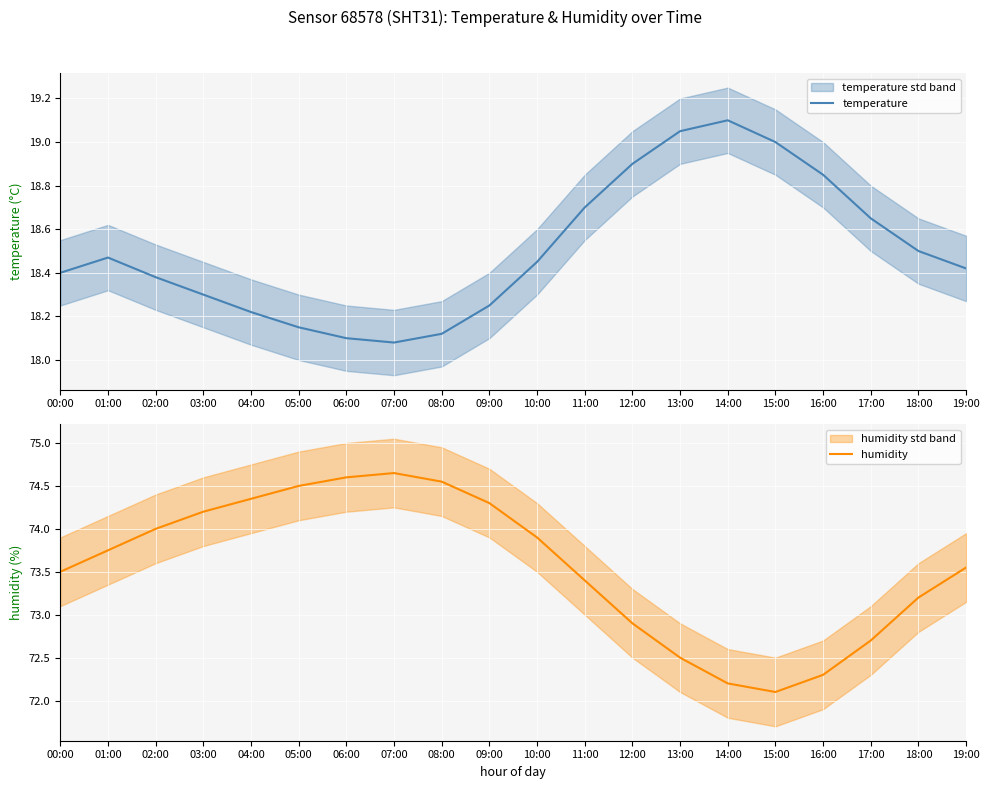

How many lines are shown in the chart?

2